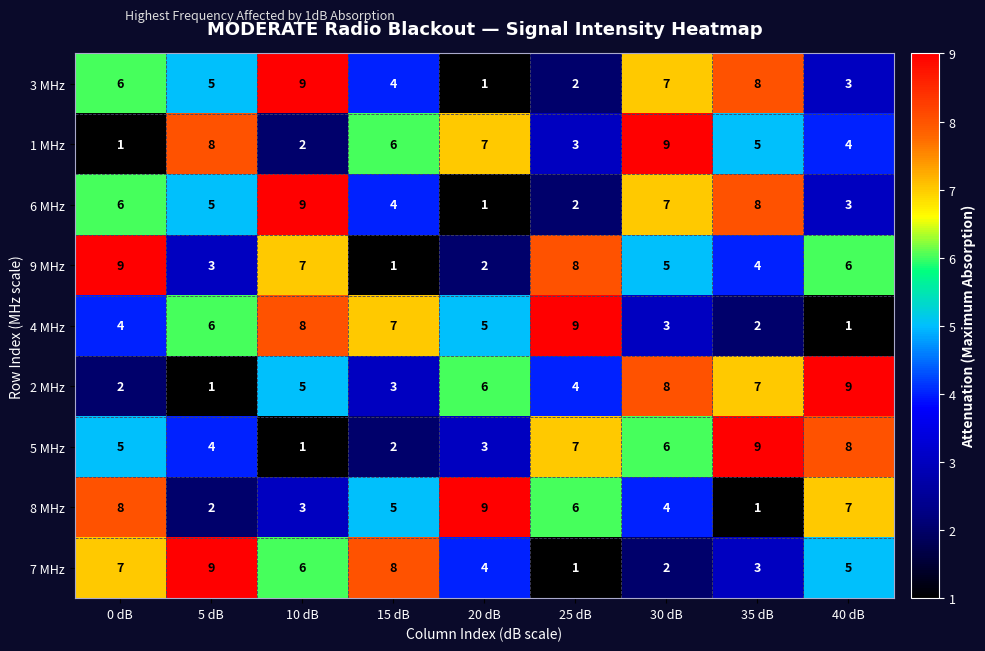

True or false: 8 MHz has a value of 6 at 30 dB.

False